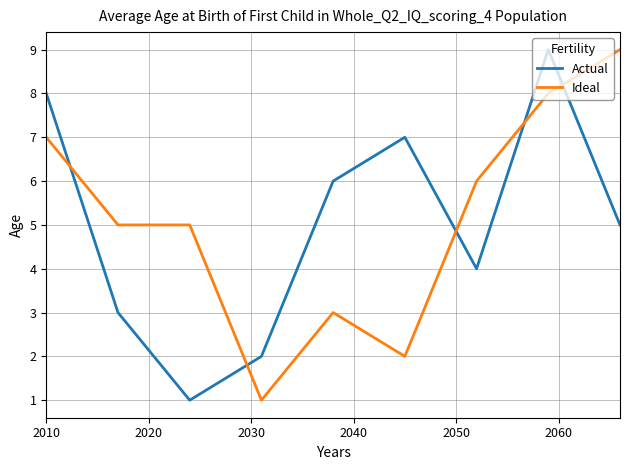

True or false: Actual has more than 1 points higher than both neighbors.

True